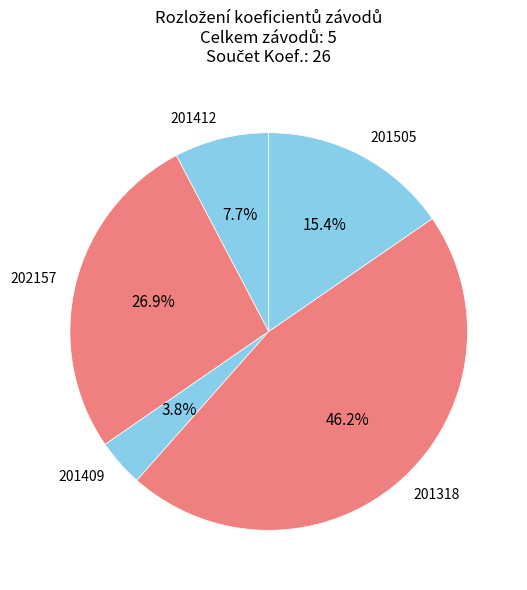

To the nearest percent, what portion does 202157 represent?

27%